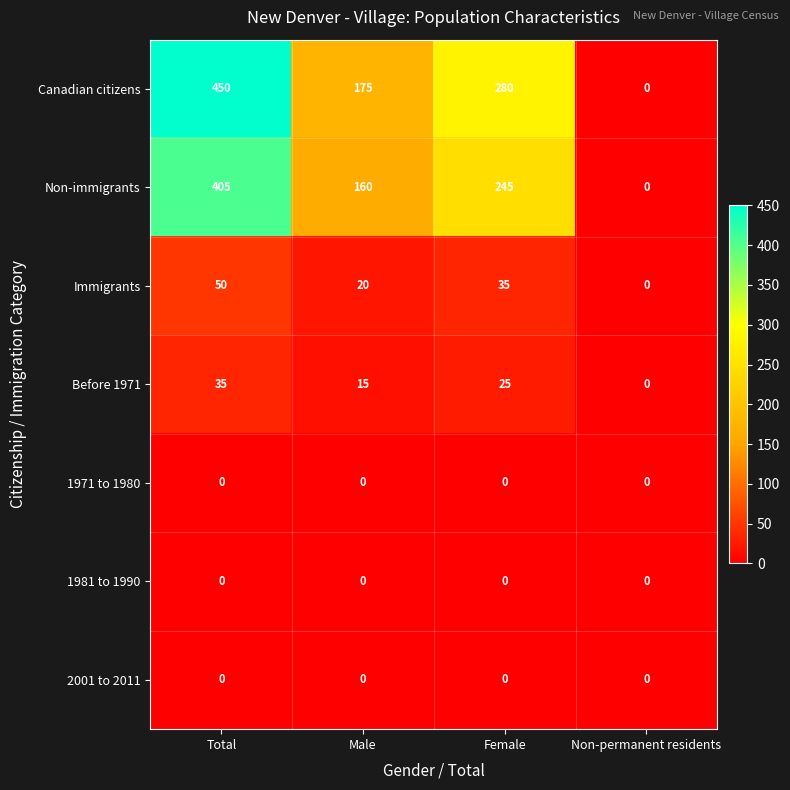

At how many categories does at least one series exceed 347?

1